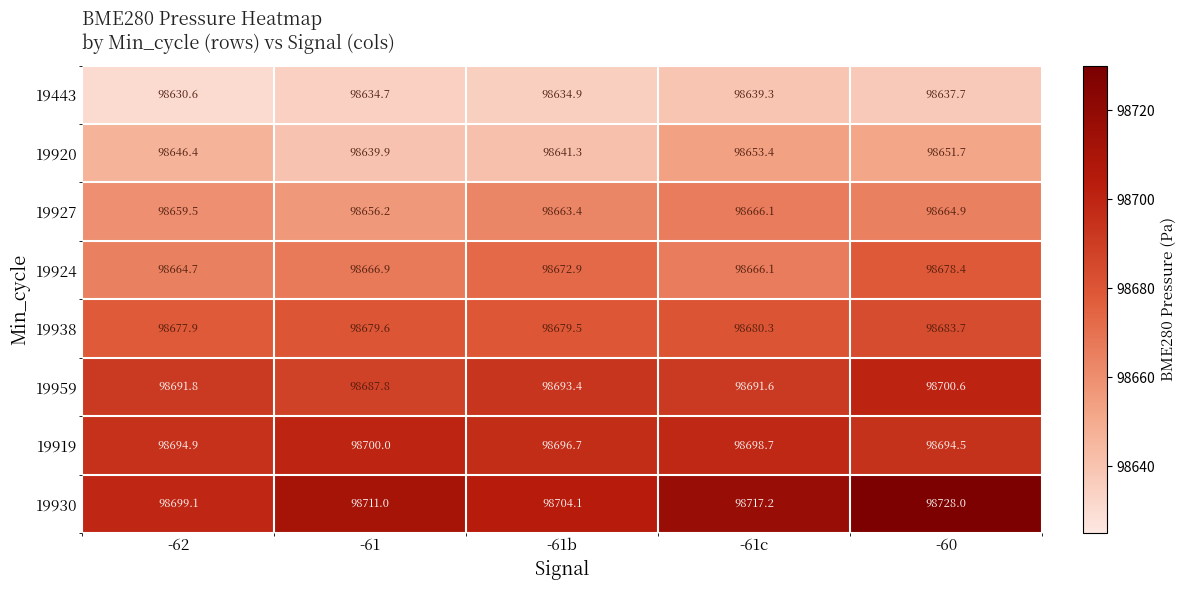

What is the difference between the highest and lowest values at -60?

90.3